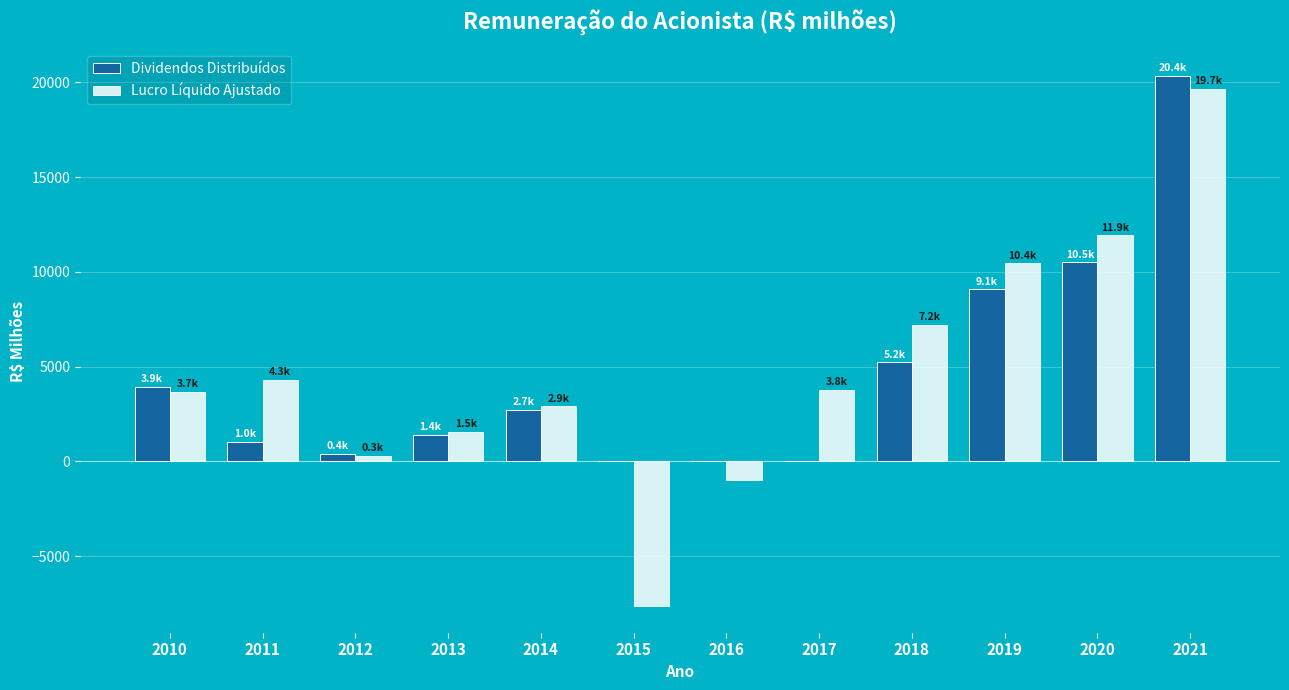

At which category does the chart reach its peak across all series?

2021